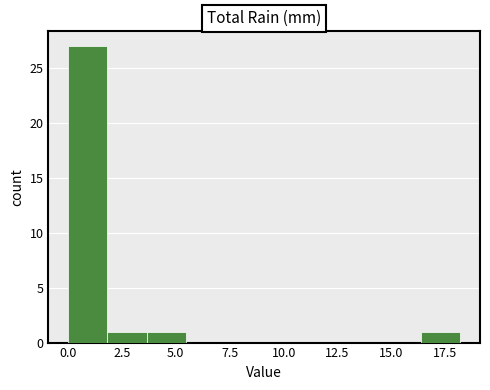

Read against the x-axis, roughly where is the centre of the tallest bar?

1.0